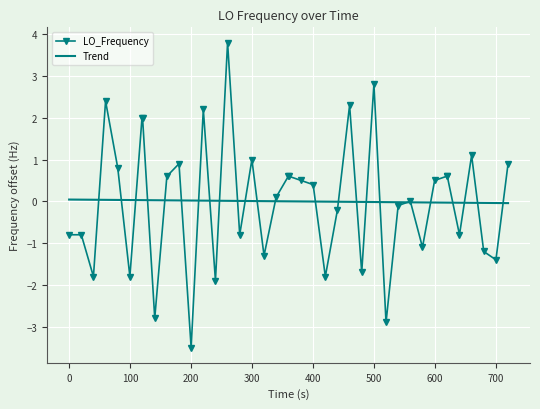

What is the highest value of the LO_Frequency series?

3.8